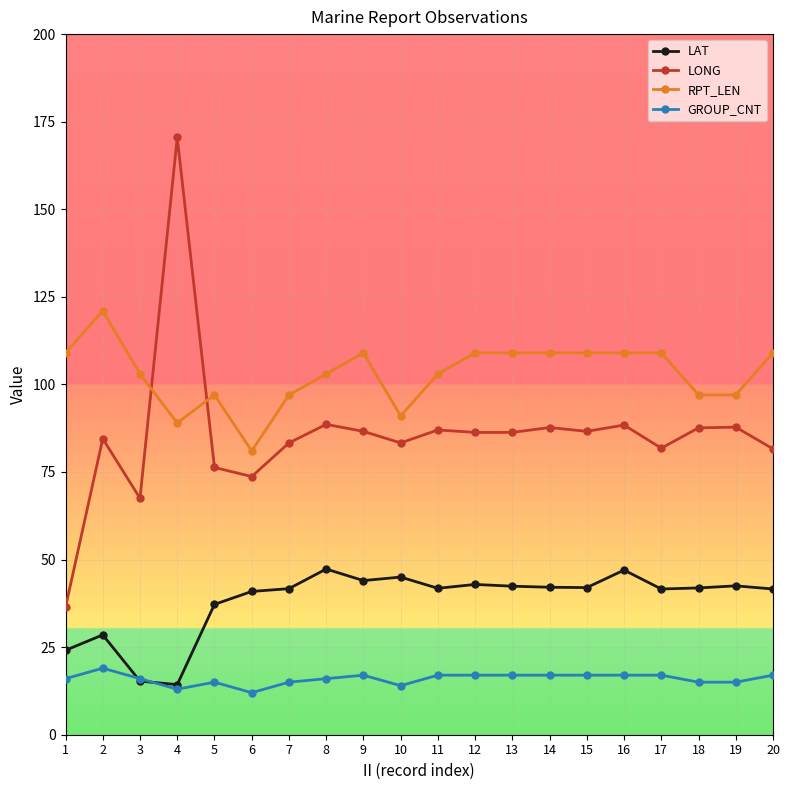

What is the value of the LONG point at the 10th from the left?

83.3